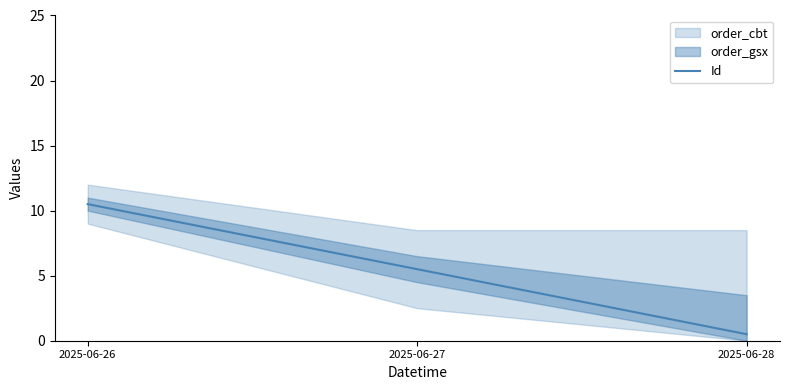

At which category does the chart reach its minimum across all series?

2025-06-28